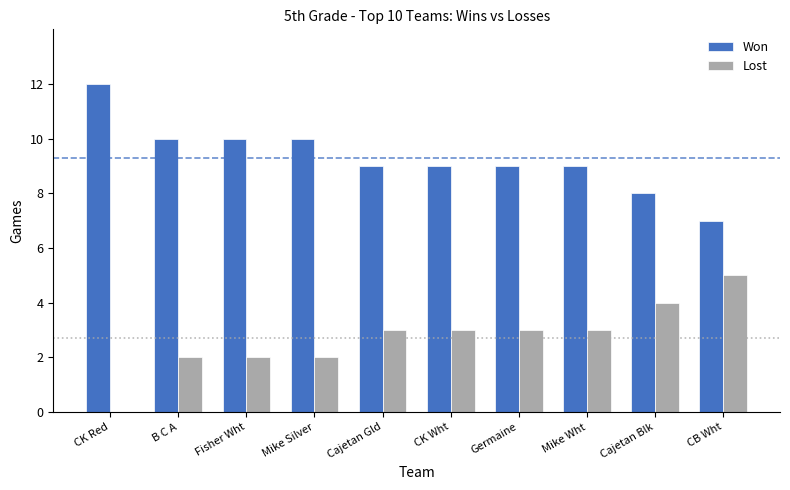

Which label corresponds to the largest value in the chart?

CK Red